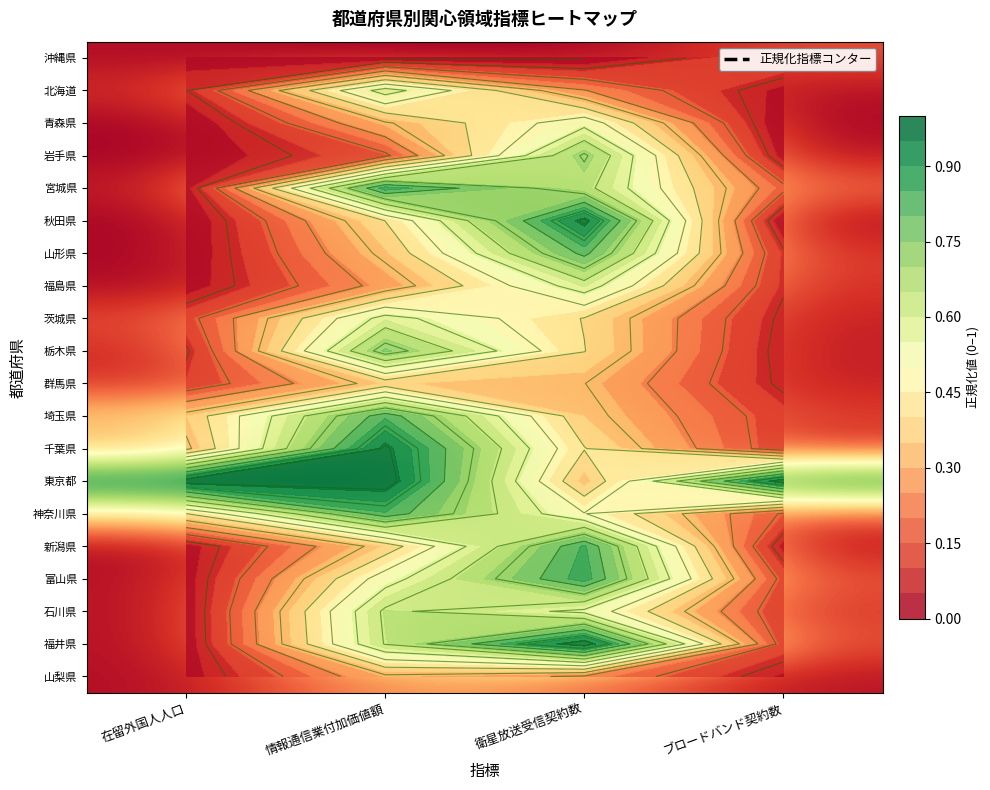

At ブロードバンド契約数, list the series in order from smallest to largest.

青森県, 秋田県, 岩手県, 北海道, 新潟県, 山梨県, 栃木県, 茨城県, 群馬県, 福島県, 山形県, 石川県, 千葉県, 埼玉県, 福井県, 富山県, 神奈川県, 沖縄県, 宮城県, 東京都